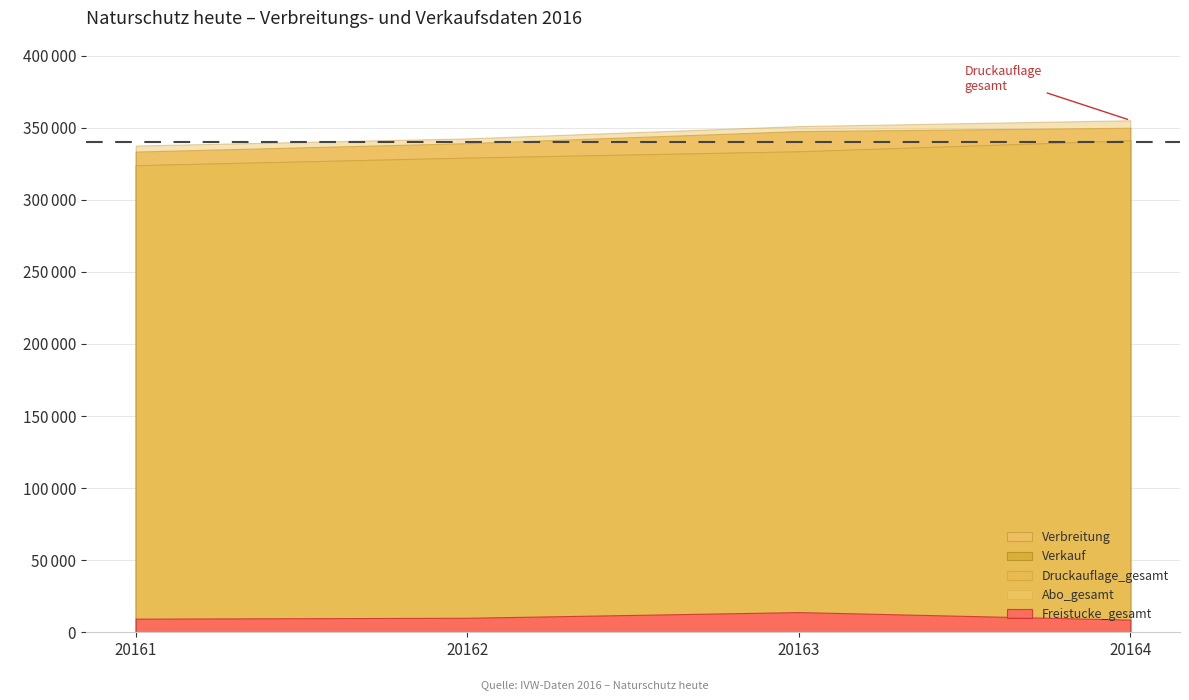

What is the spread (max minus min) of values at 20163?

337128